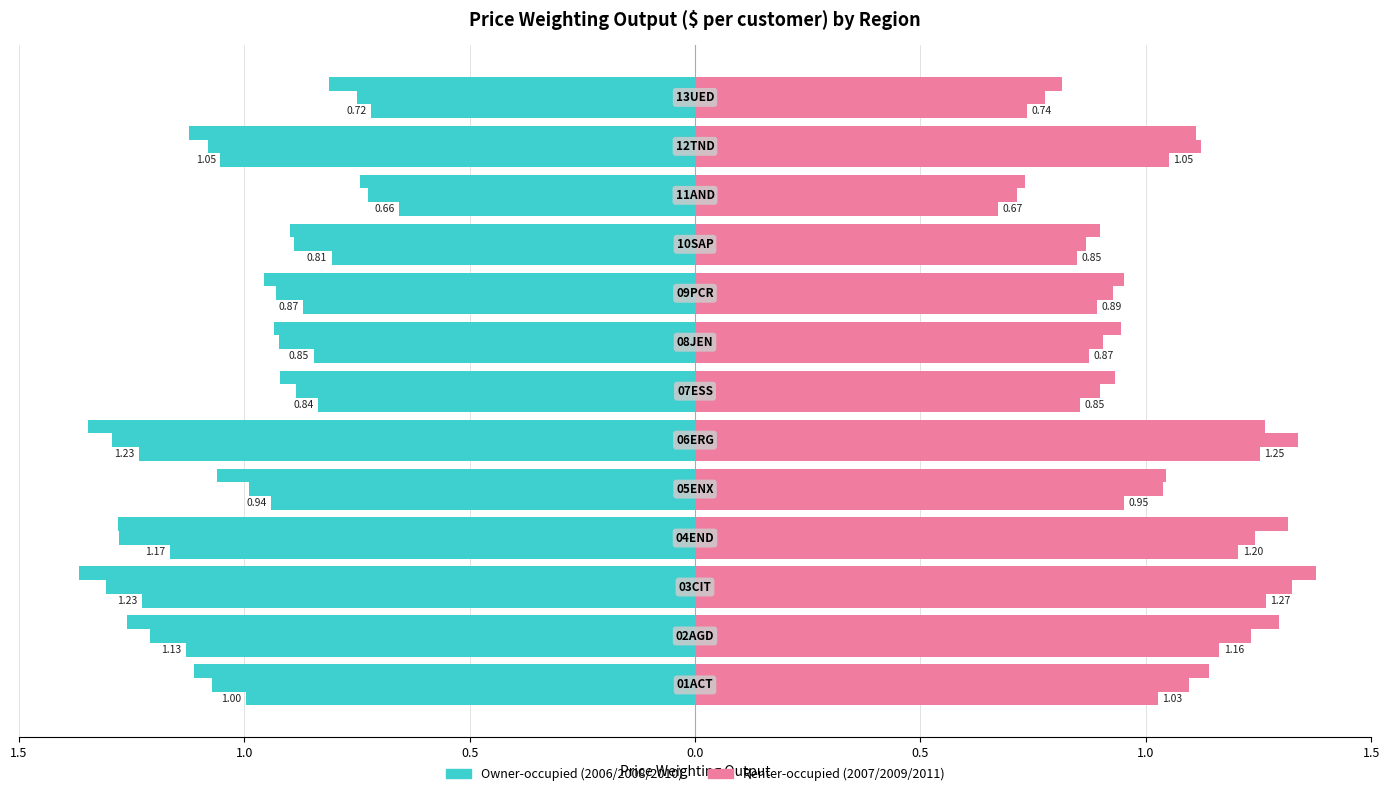

How many bars are there in total?

78